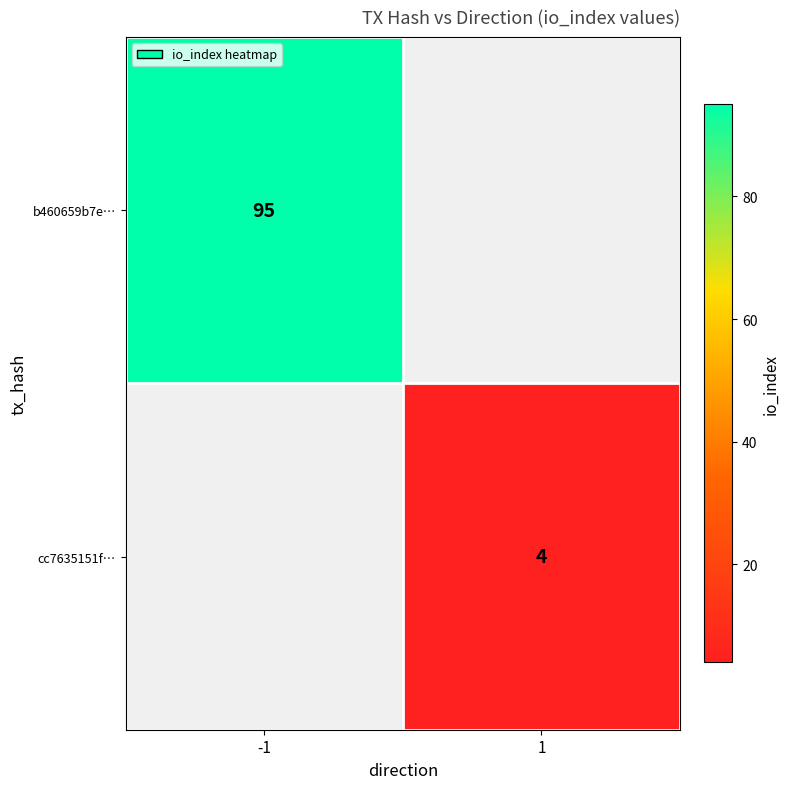

The b460659b7e… series shows 44 at -1. True or false?

False